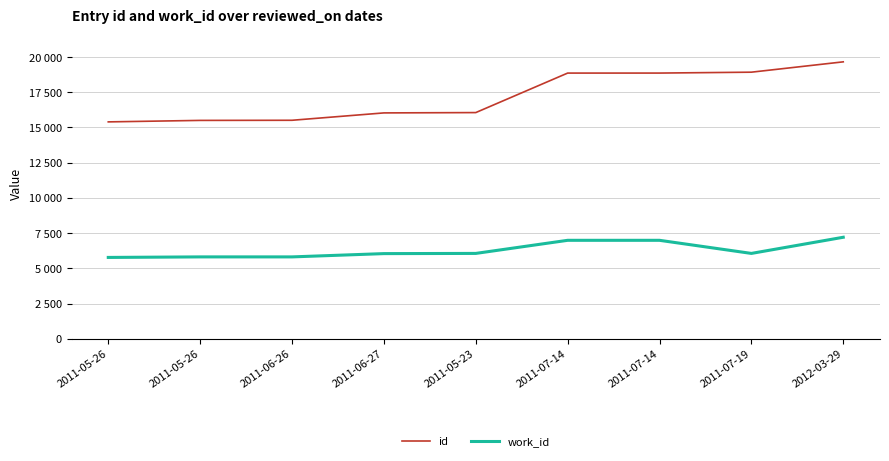

Reading right to left, list all the values displayed in this chart.

id: 2012-03-29=19659	2011-07-19=18925	2011-07-14=18862	2011-07-14=18861	2011-05-23=16057	2011-06-27=16034	2011-06-26=15511	2011-05-26=15502	2011-05-26=15397
work_id: 2012-03-29=7207	2011-07-19=6060	2011-07-14=6990	2011-07-14=6990	2011-05-23=6060	2011-06-27=6046	2011-06-26=5813	2011-05-26=5813	2011-05-26=5775